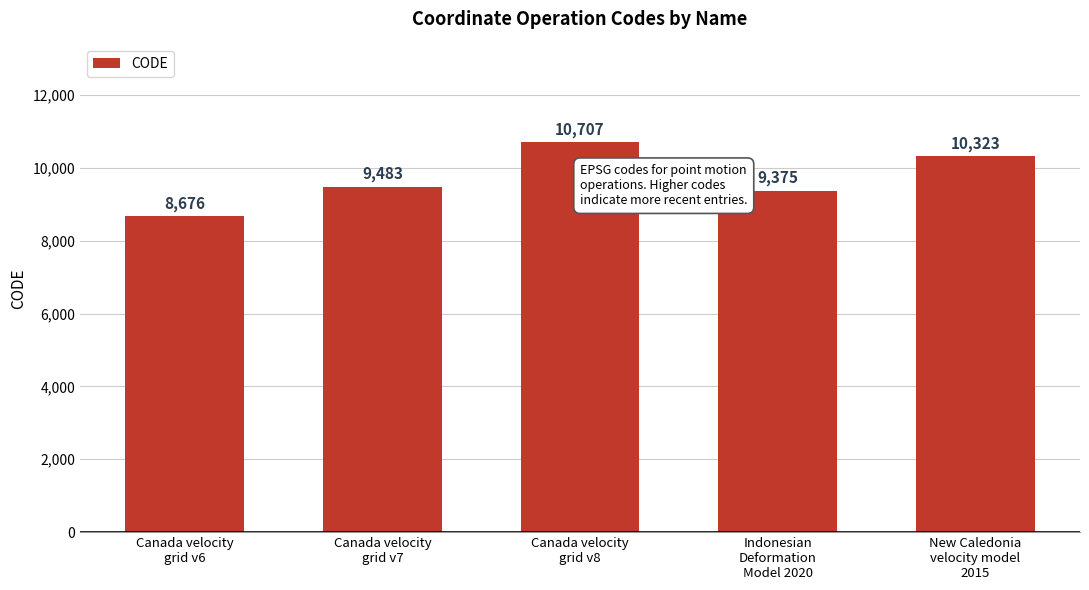

List the labels in order of value, smallest first.

Canada velocity
grid v6, Indonesian
Deformation
Model 2020, Canada velocity
grid v7, New Caledonia
velocity model
2015, Canada velocity
grid v8